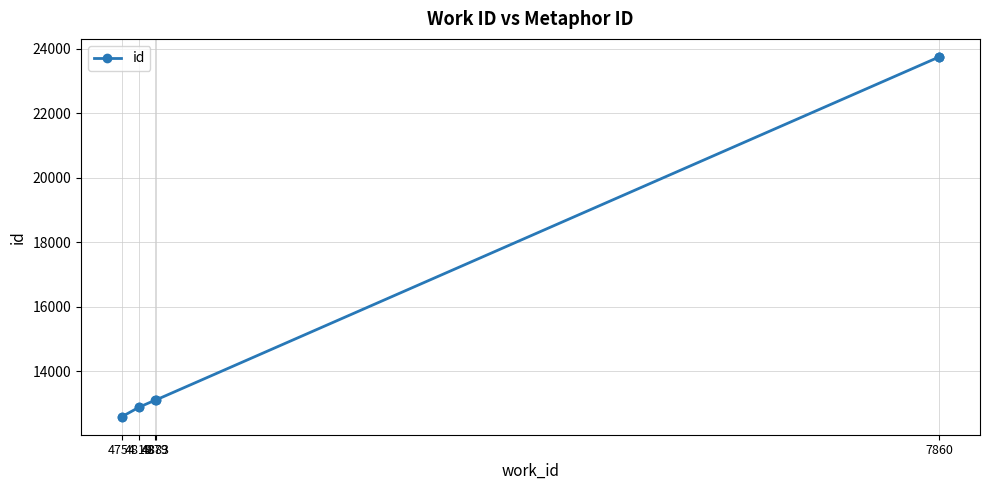

Is it true that the value at 7860 is 12107?

False